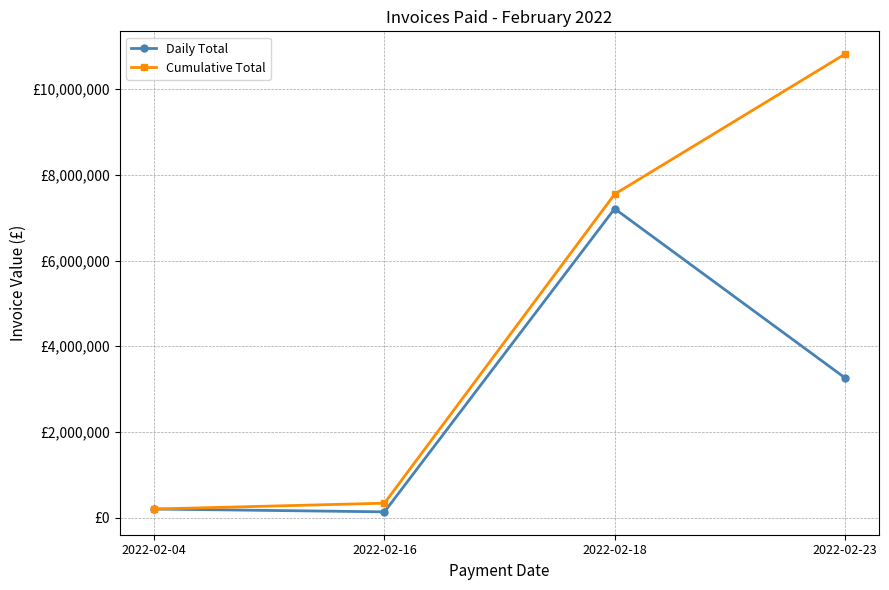

True or false: Cumulative Total and Daily Total cross at least once.

False